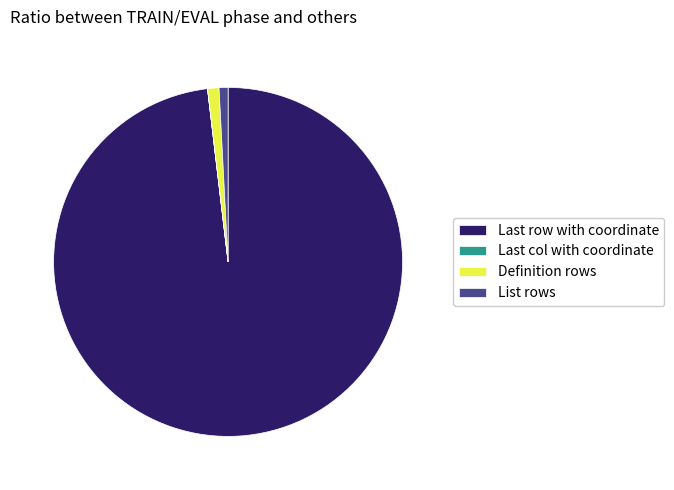

Is there any slice that represents more than half of the pie?

Yes